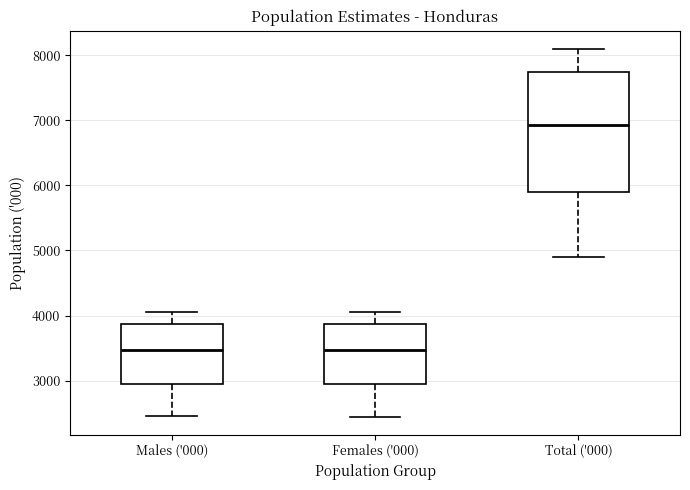

Reading left to right, read every box against the y-axis: the position of its median line, the range the box covers, and the ends of its whiskers. The values are not printed on the chart, so give them approximately, as read against the axis.

Males ('000): median 3500, box 3000 to 3900, whiskers 2500 to 4100
Females ('000): median 3500, box 3000 to 3900, whiskers 2400 to 4000
Total ('000): median 6900, box 5900 to 7700, whiskers 4900 to 8100